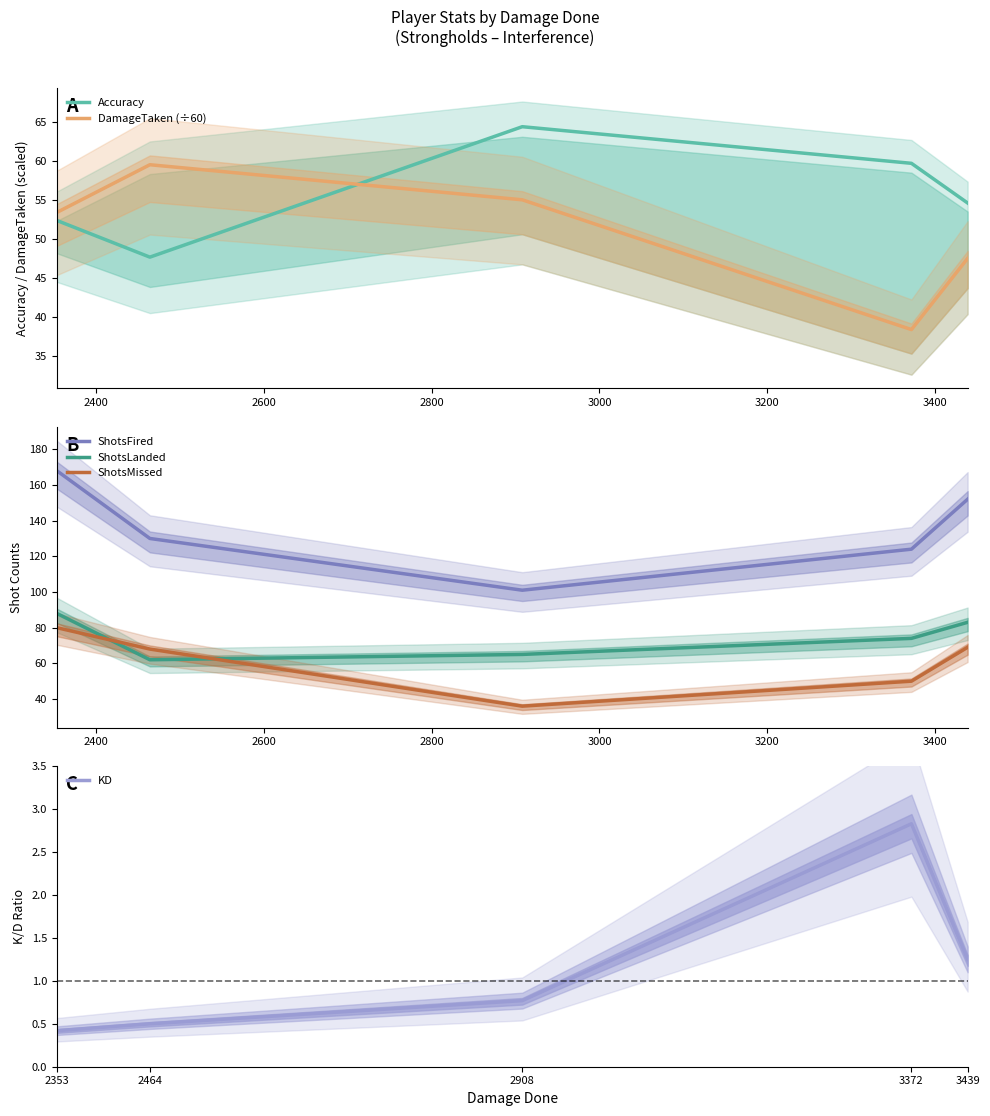

What is the minimum value for ShotsFired?

101